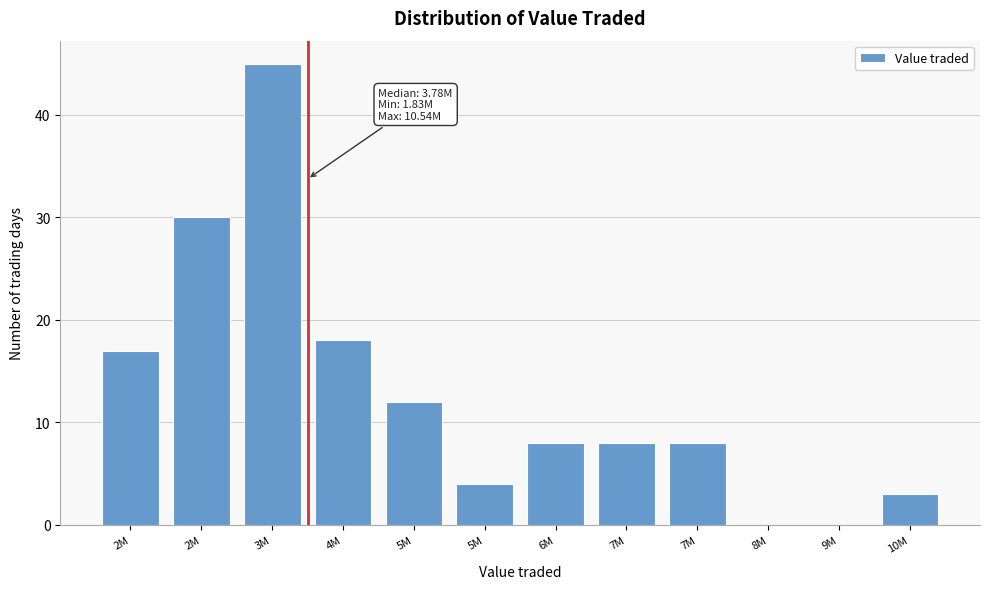

How many distinct data groups are displayed?

1